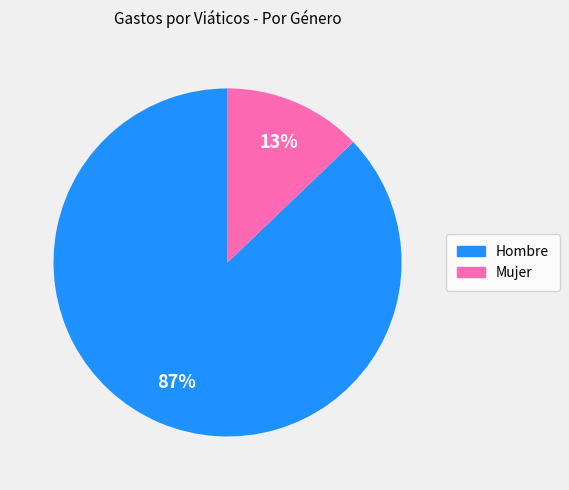

Is there any slice that represents more than half of the pie?

Yes